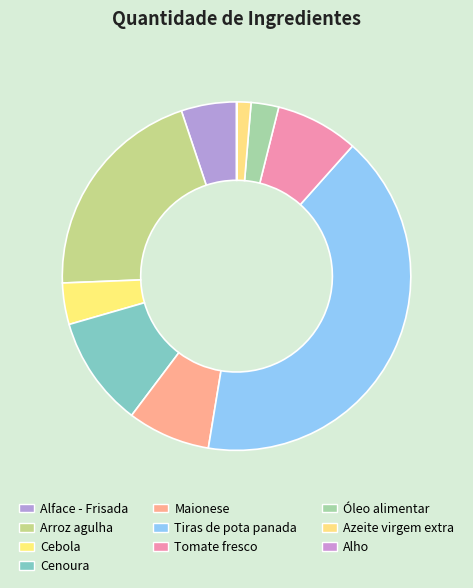

True or false: Alface - Frisada accounts for 1% of the total.

False